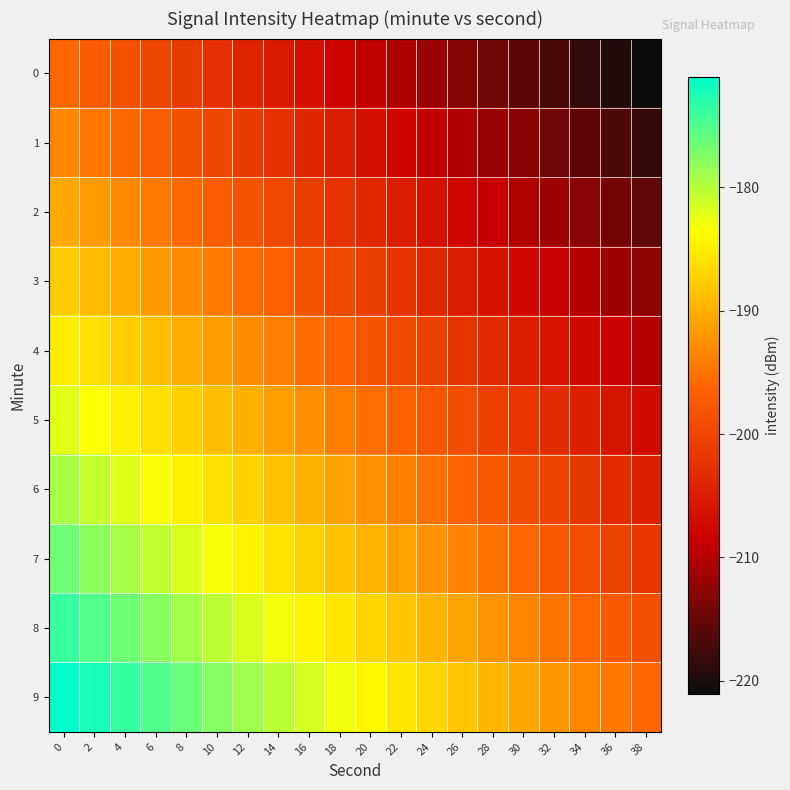

What is the total value across all series at 10?

-1901.2